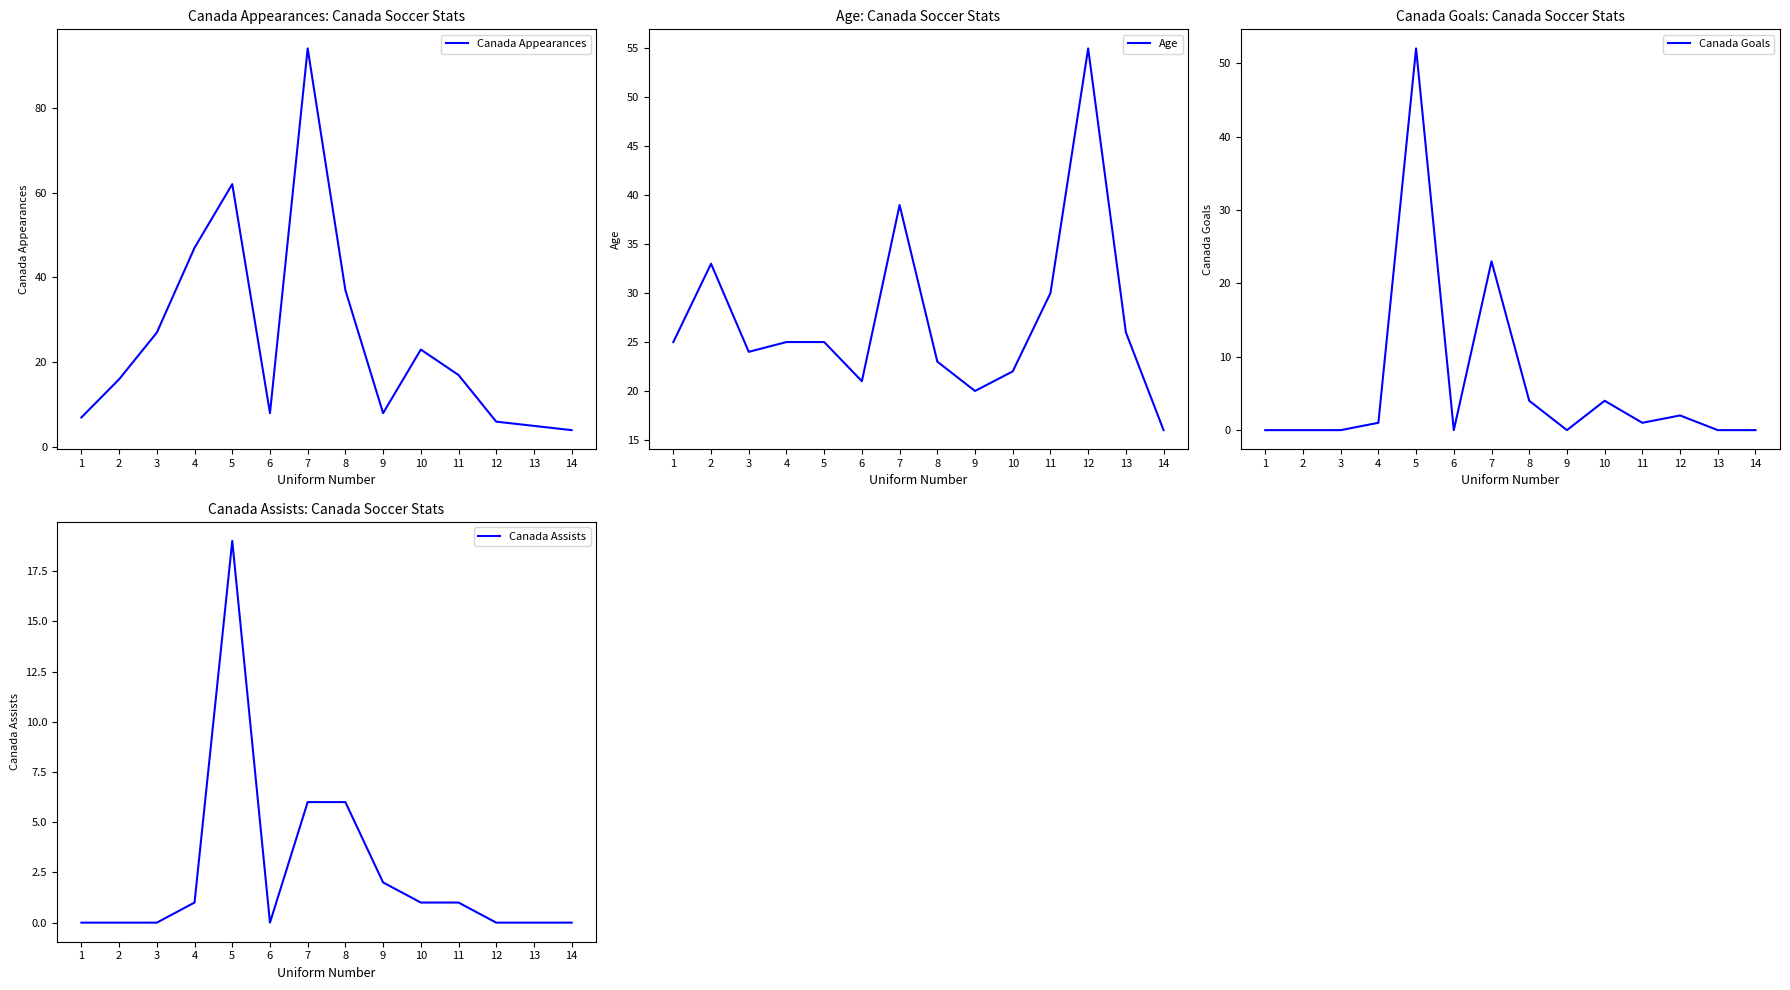

True or false: Canada Goals and Canada Appearances intersect in this chart.

False